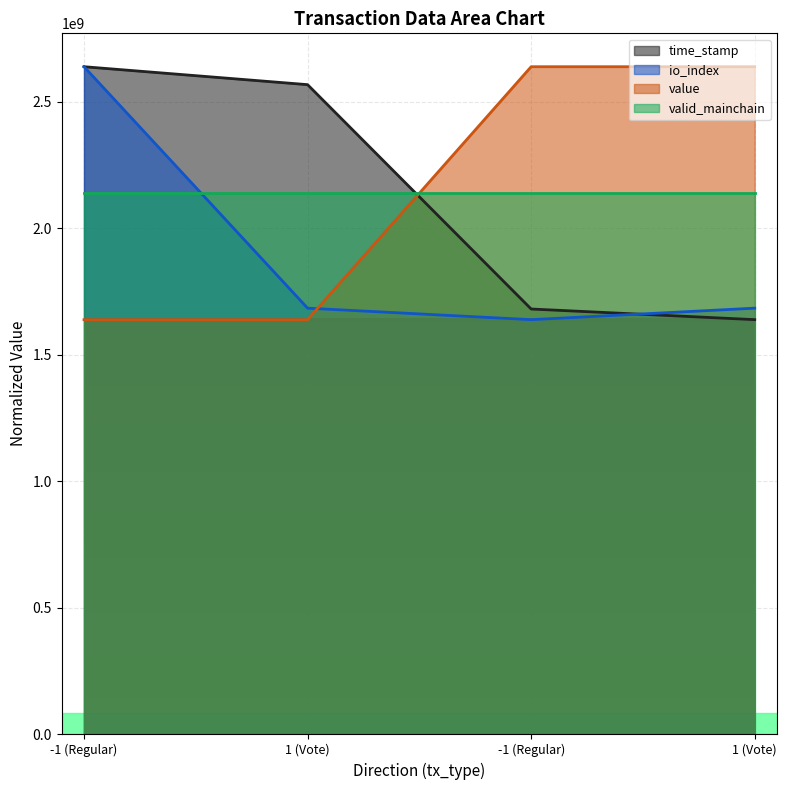

What is the difference between the second highest and minimum values in the io_index series?

45454545.5